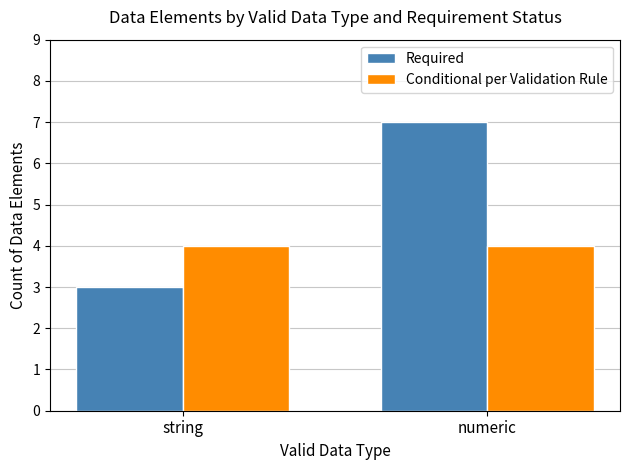

Reading left to right, list all the values displayed in this chart.

Required: string=3	numeric=7
Conditional per Validation Rule: string=4	numeric=4